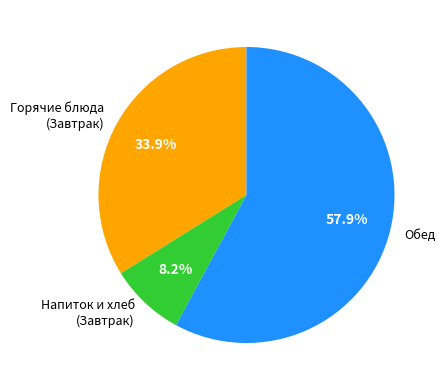

Rank the categories by value from highest to lowest.

Обед, Горячие блюда (Завтрак), Напиток и хлеб (Завтрак)